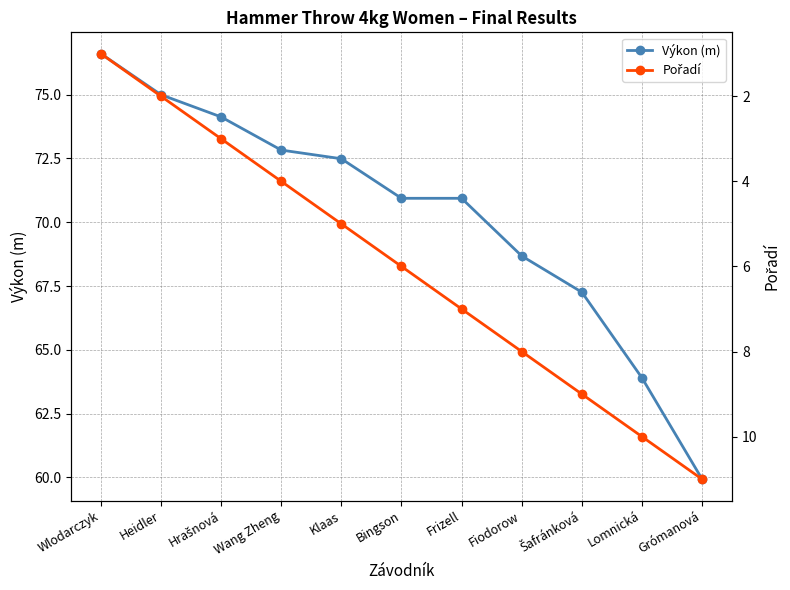

Which label corresponds to the smallest value in the chart?

Wlodarczyk